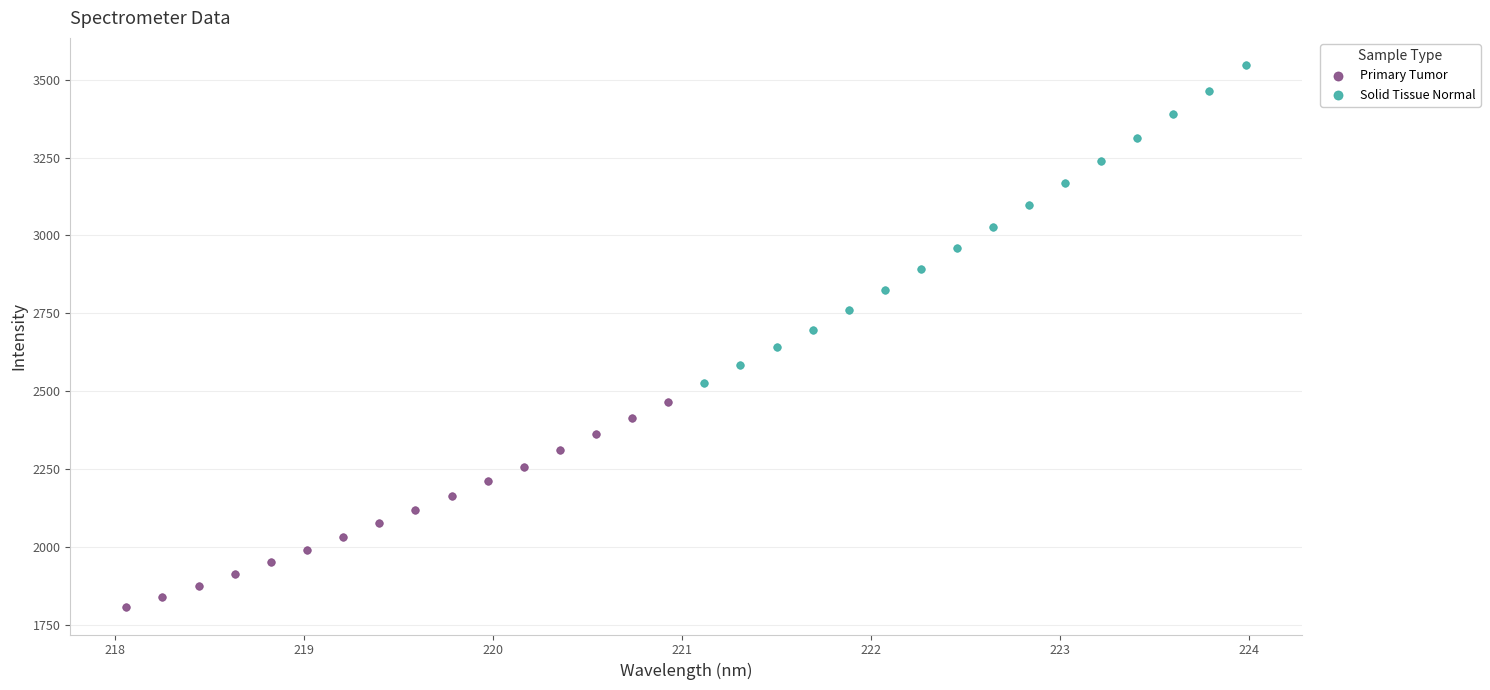

Which series reaches the minimum Y coordinate?

Primary Tumor